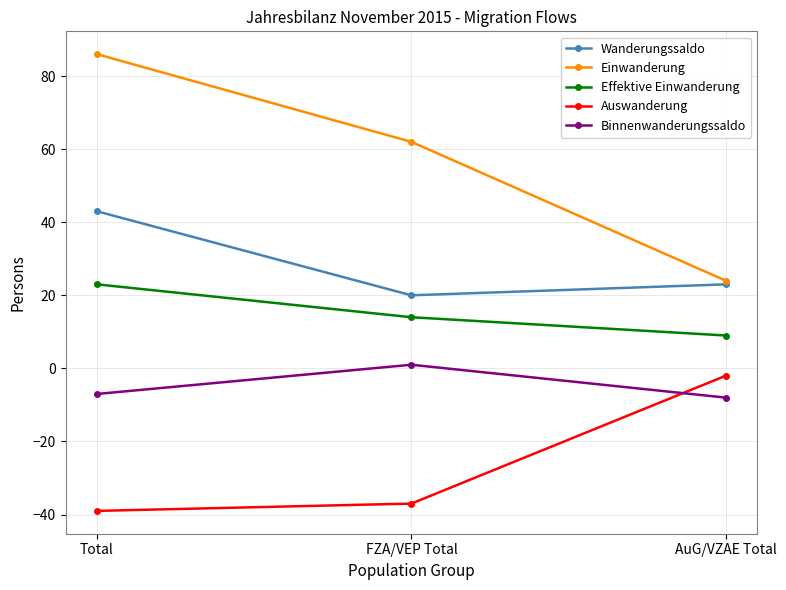

Reading left to right, extract all data points from this chart.

Wanderungssaldo: 43	20	23
Einwanderung: 86	62	24
Effektive Einwanderung: 23	14	9
Auswanderung: -39	-37	-2
Binnenwanderungssaldo: -7	1	-8